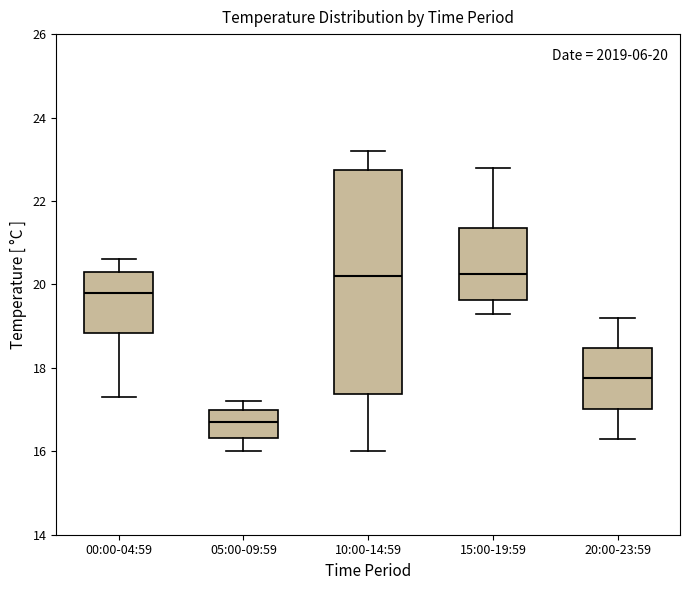

Comparing the boxes themselves (not the whiskers), which one is the tallest?

10:00-14:59